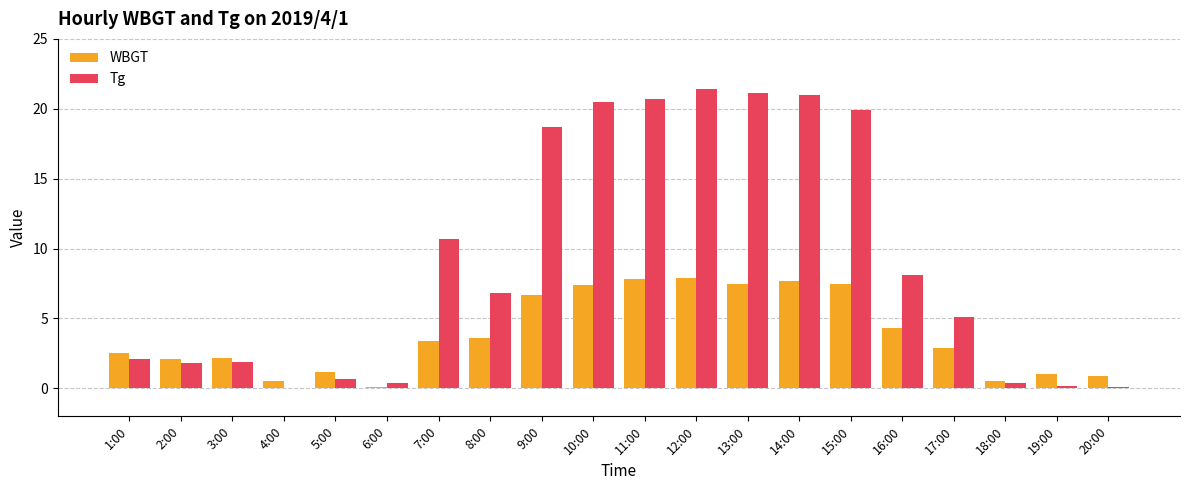

At which label does Tg reach its peak?

12:00